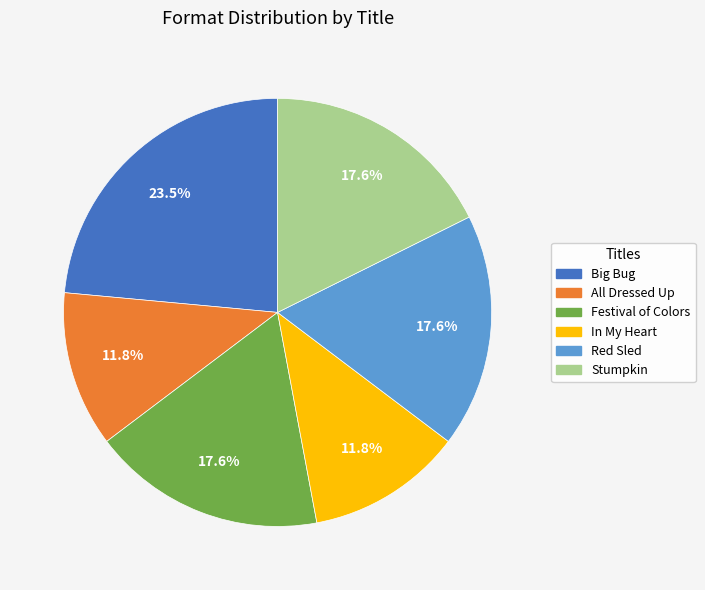

Which category has the biggest portion of the pie?

Big Bug